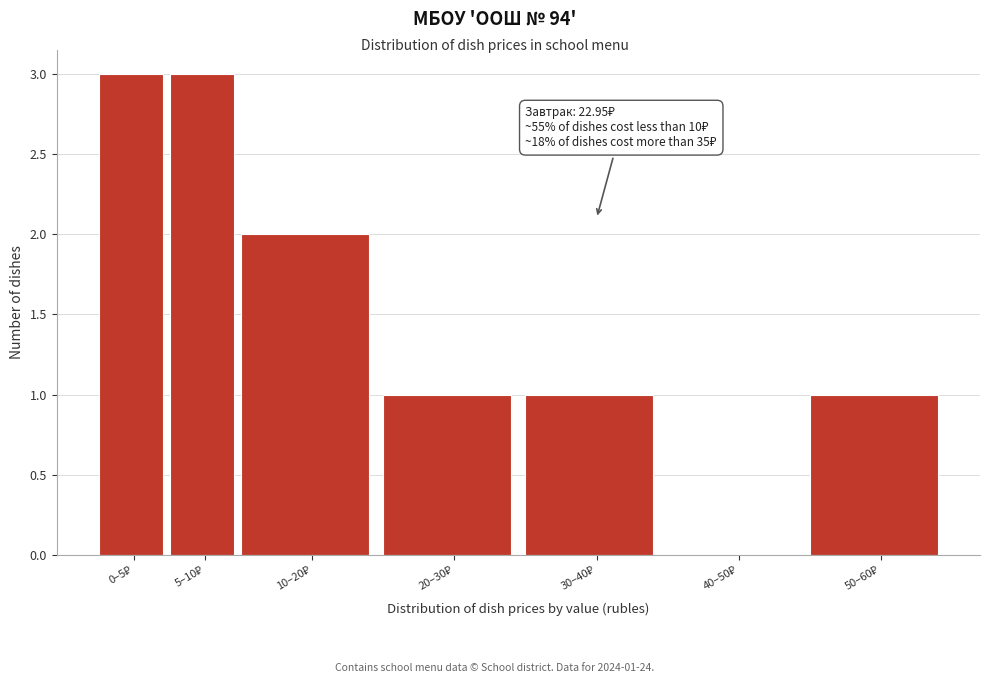

What is the sum of all values?

11